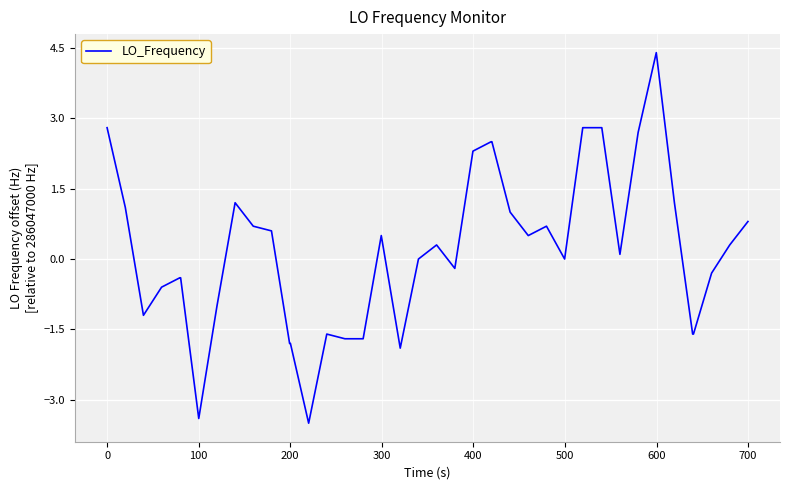

What is the difference between the maximum and minimum values?

7.9